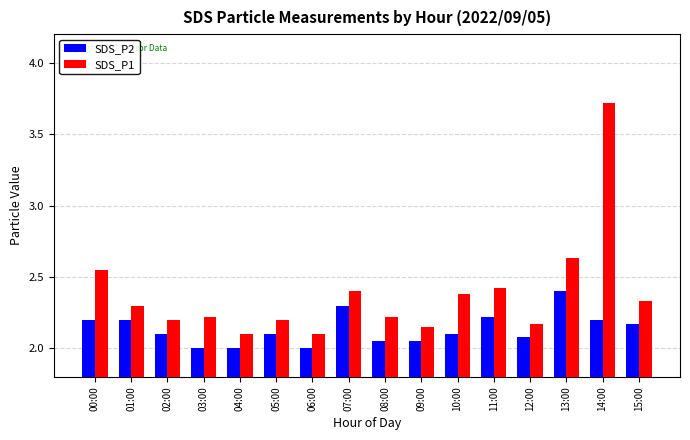

Count the SDS_P2 values in the range 2 to 3.

16